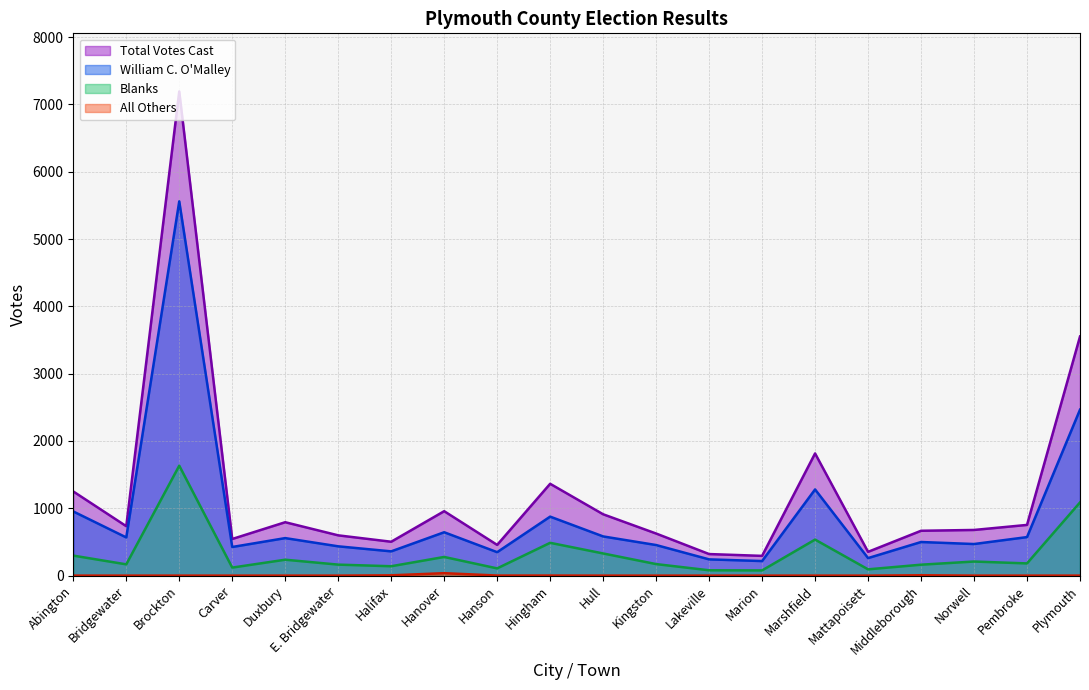

At which category is the sum across all series the highest?

Brockton